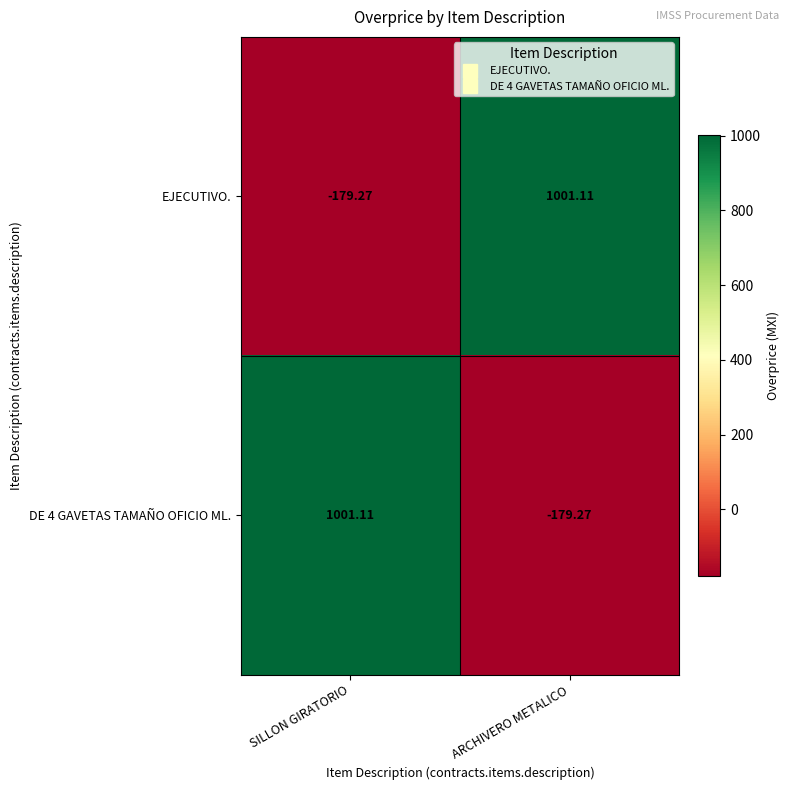

At which label is DE 4 GAVETAS TAMAÑO OFICIO ML. closest to 410?

ARCHIVERO METALICO